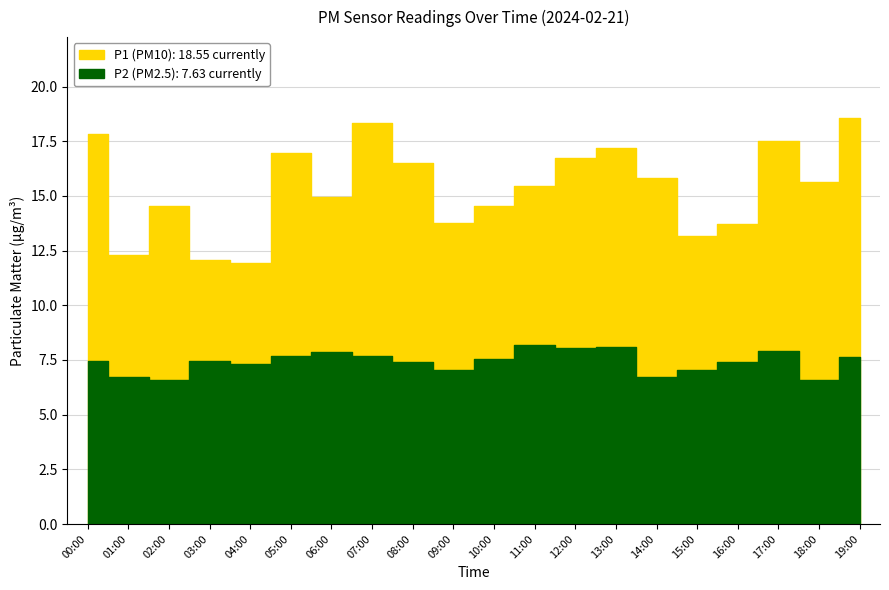

What is the value of the P2 point at the 7th from the left?

7.9